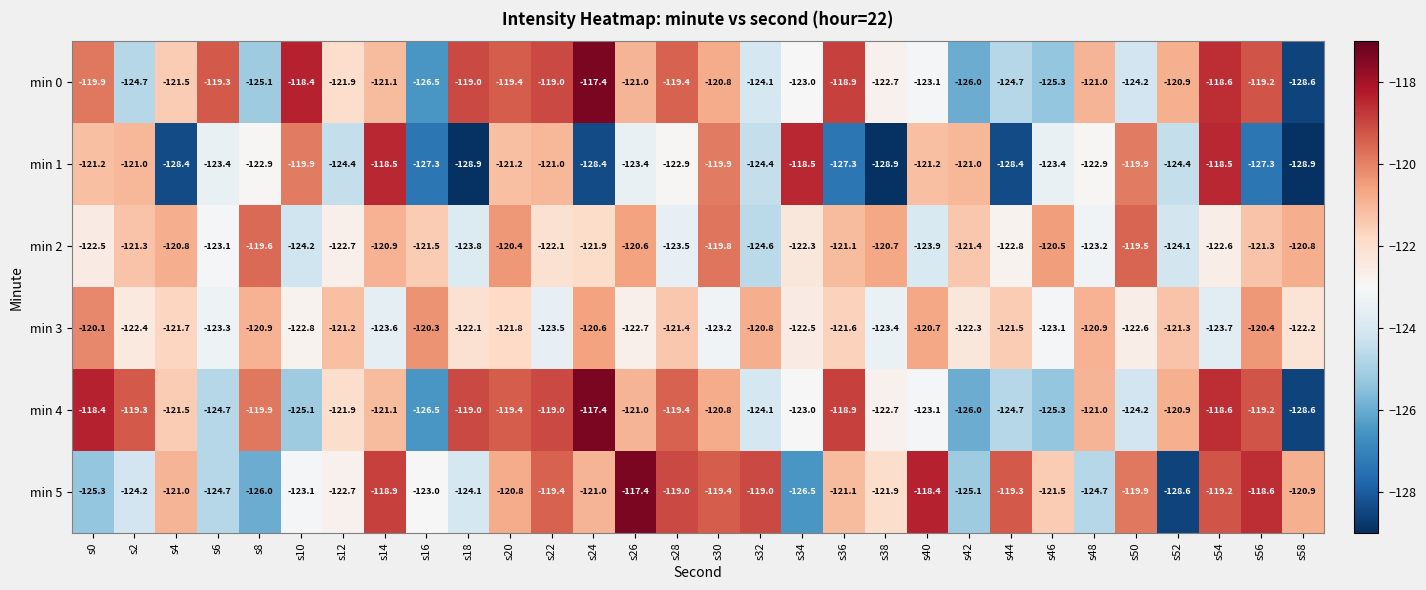

What is the spread (max minus min) of values at s56?

8.7